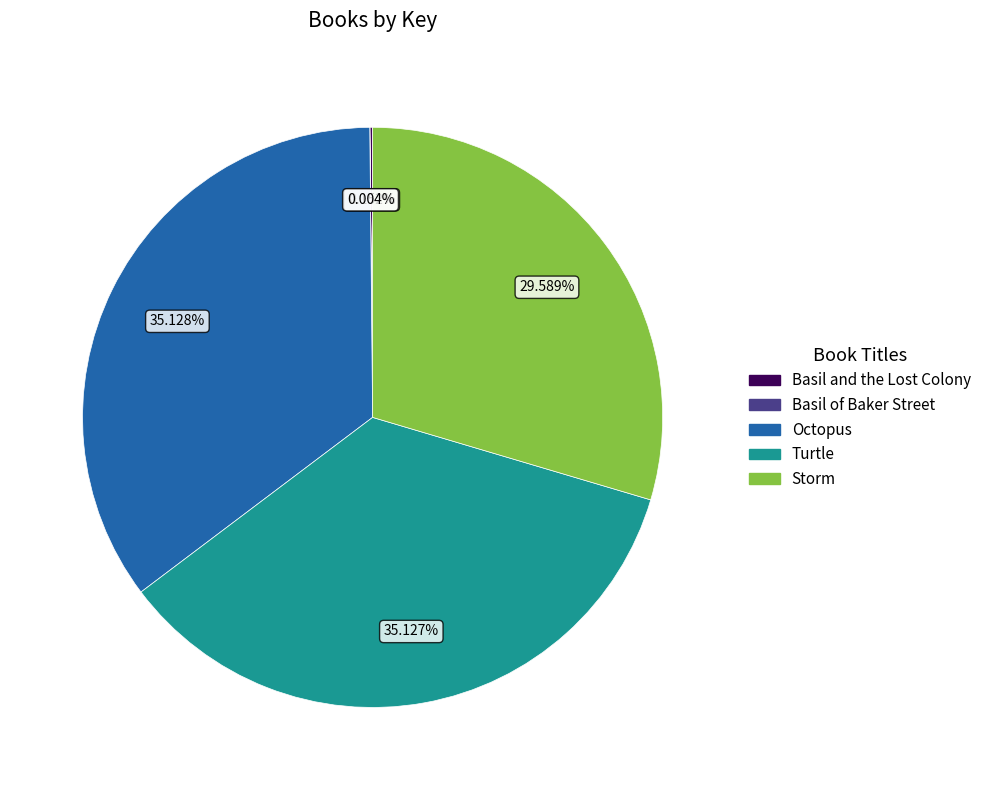

Do Turtle and Storm together represent more than half of the pie?

Yes